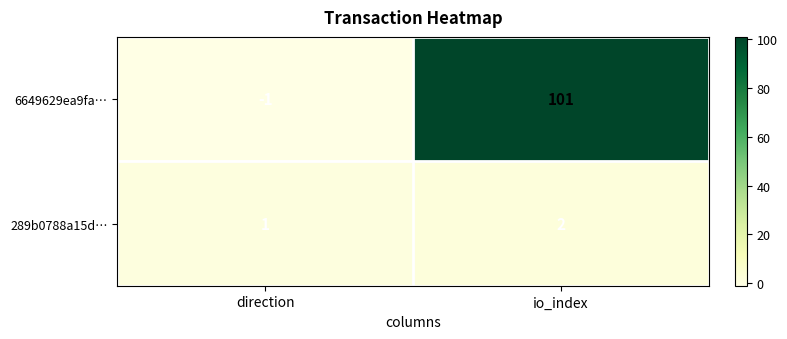

What is the difference between the highest and lowest values at io_index?

99